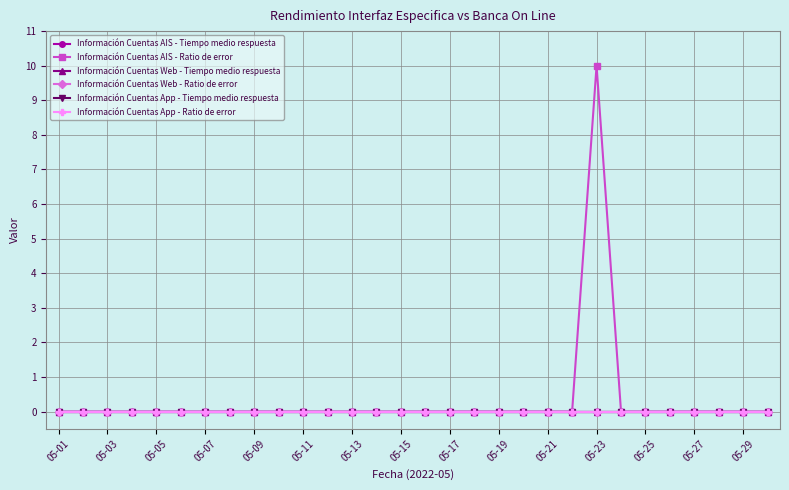

Does the chart have visible grid lines?

Yes